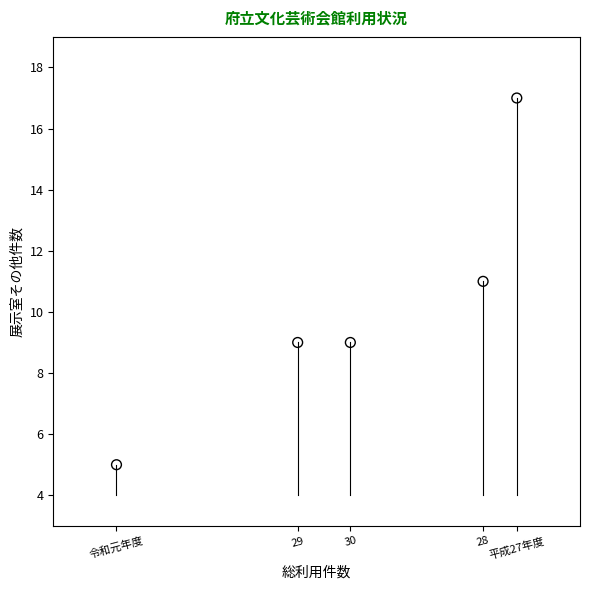

What is the average Y value?

10